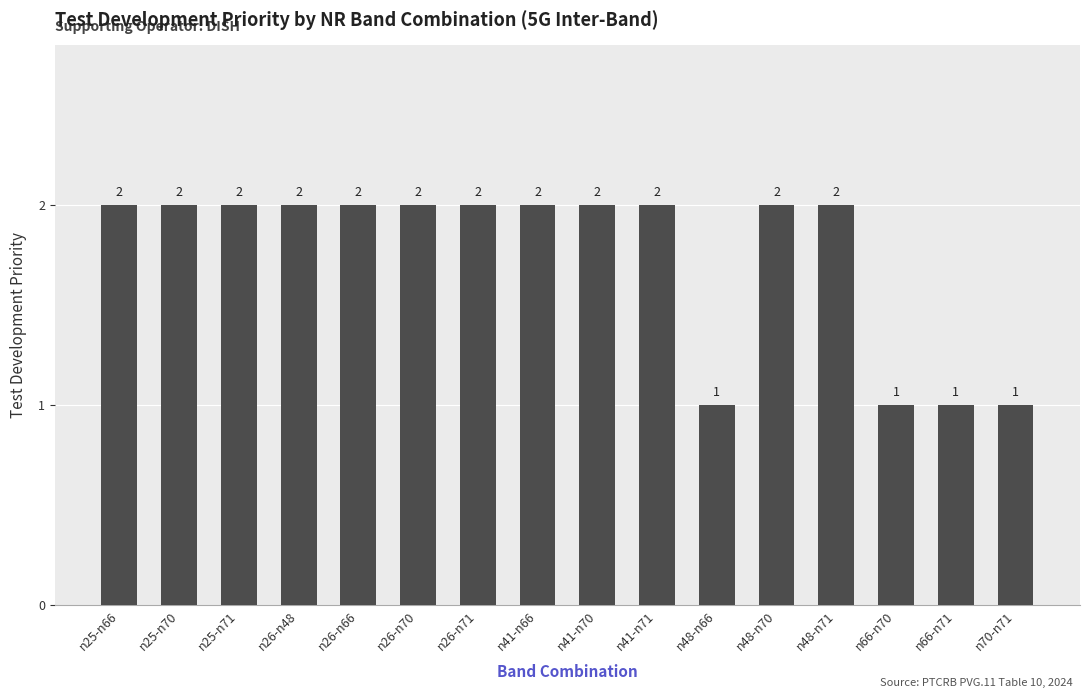

True or false: the data shows 2 at n26-n66.

True